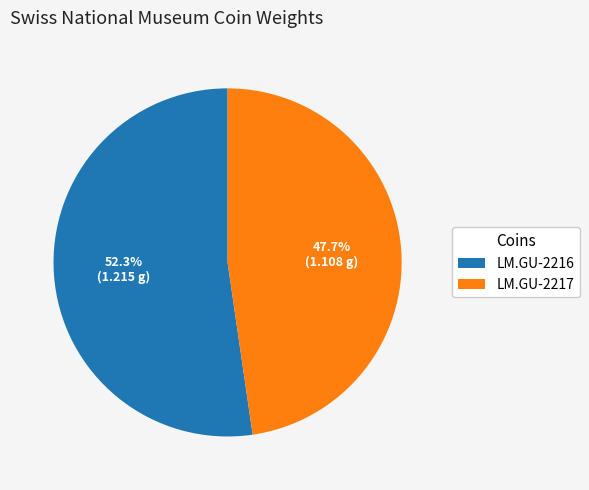

How many slices are in this pie chart?

2